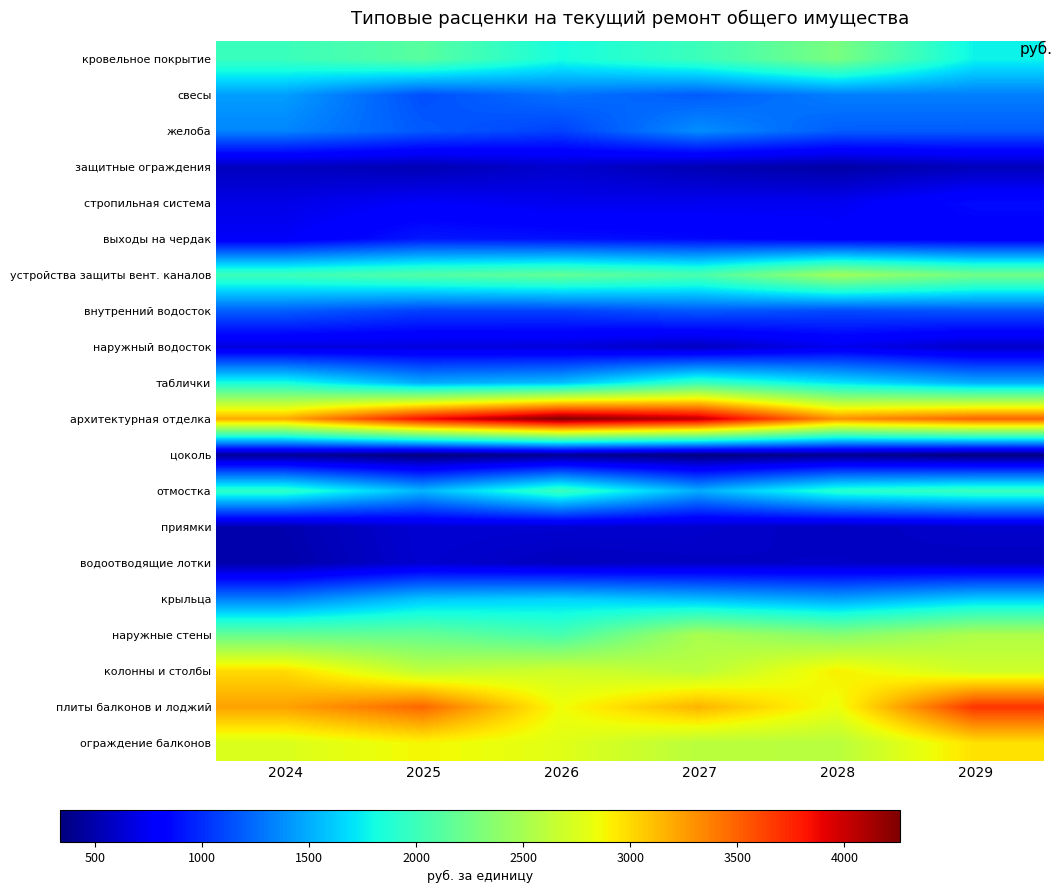

Reading left to right, what are all the values shown in this chart?

кровельное покрытие: 2024=1985.2	2025=2132.1	2026=1828.9	2027=1994.0	2028=2287.6	2029=1772.9
свесы: 2024=1441.3	2025=1132.3	2026=1267.8	2027=1182.6	2028=1316.6	2029=1321.6
желоба: 2024=1343.4	2025=1177.7	2026=1080.5	2027=1379.8	2028=1192.3	2029=1186.0
защитные ограждения: 2024=558.4	2025=520.6	2026=608.9	2027=519.0	2028=471.3	2029=543.7
стропильная система: 2024=698.4	2025=768.5	2026=722.4	2027=727.6	2028=734.6	2029=874.0
выходы на чердак: 2024=761.2	2025=921.4	2026=890.2	2027=859.6	2028=804.3	2029=784.9
устройства защиты вент. каналов: 2024=2006.7	2025=2104.9	2026=2182.7	2027=2064.1	2028=2472.7	2029=2251.2
внутренний водосток: 2024=1190.3	2025=1077.1	2026=1078.9	2027=1169.7	2028=1116.7	2029=1154.7
наружный водосток: 2024=664.4	2025=662.7	2026=653.9	2027=562.5	2028=719.8	2029=592.4
таблички: 2024=1835.2	2025=1492.4	2026=1564.1	2027=1979.7	2028=1713.0	2029=1508.2
архитектурная отделка: 2024=3197.9	2025=3855.6	2026=4261.3	2027=4040.1	2028=3308.8	2029=3499.5
цоколь: 2024=427.0	2025=337.2	2026=405.1	2027=340.4	2028=398.2	2029=336.2
отмостка: 2024=1939.1	2025=1533.1	2026=1995.7	2027=1501.6	2028=1901.2	2029=1990.5
приямки: 2024=504.9	2025=627.0	2026=618.0	2027=604.9	2028=562.7	2029=603.7
водоотводящие лотки: 2024=489.8	2025=617.1	2026=557.3	2027=575.0	2028=585.5	2029=563.1
крыльца: 2024=1316.8	2025=1589.6	2026=1639.1	2027=1554.9	2028=1452.2	2029=1617.1
наружные стены: 2024=2194.1	2025=2194.4	2026=2043.2	2027=2520.7	2028=2346.9	2029=2543.3
колонны и столбы: 2024=2993.9	2025=2613.1	2026=2700.7	2027=2592.0	2028=2907.2	2029=2692.4
плиты балконов и лоджий: 2024=3231.5	2025=3481.2	2026=2848.8	2027=3158.8	2028=2829.2	2029=3687.3
ограждение балконов: 2024=2748.3	2025=2879.2	2026=2778.2	2027=2594.0	2028=2587.0	2029=2966.5